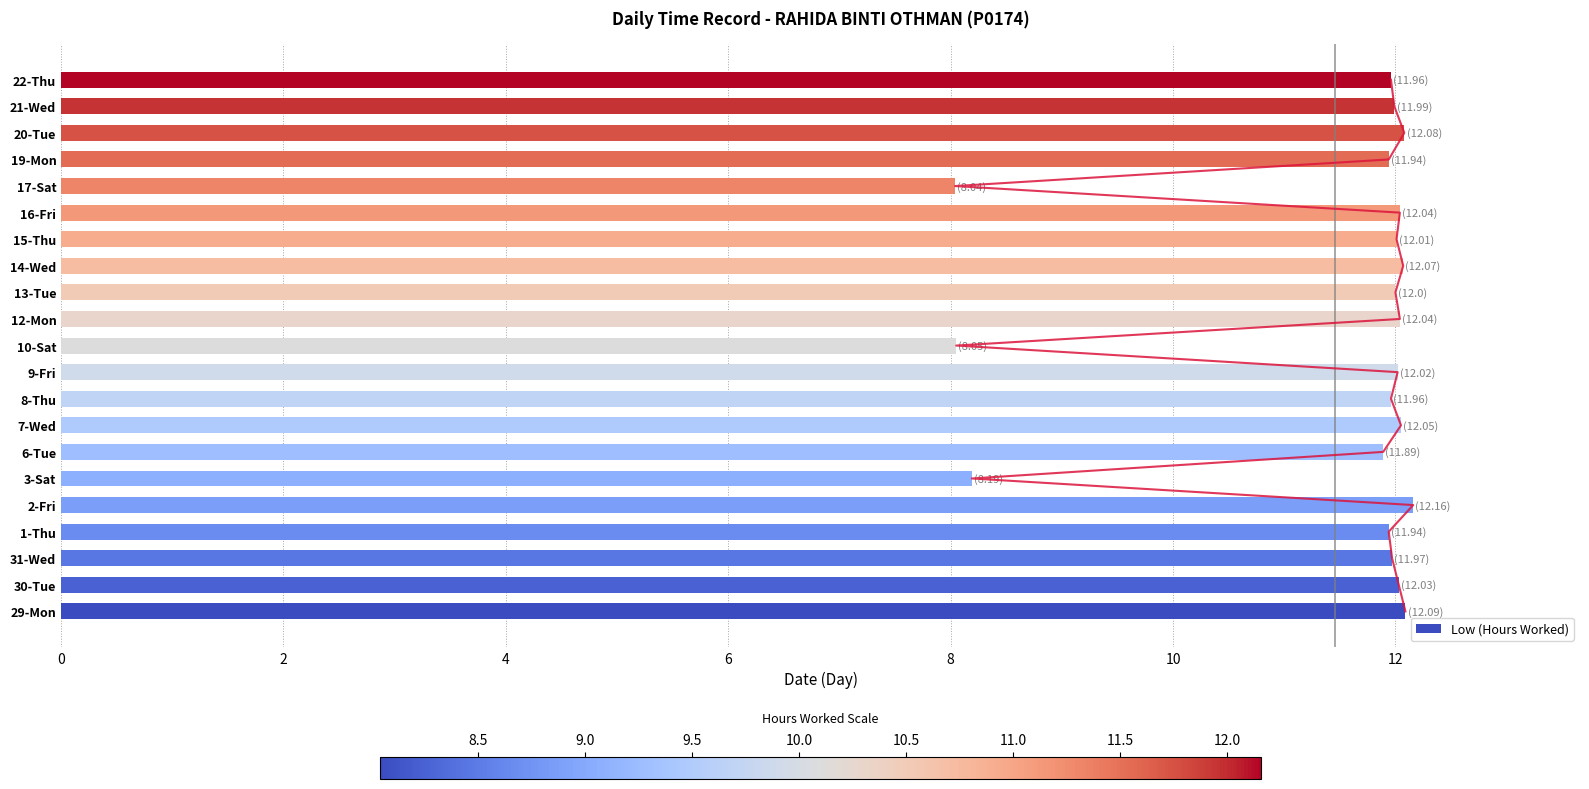

Is it true that the value at 14 is 20.4?

False